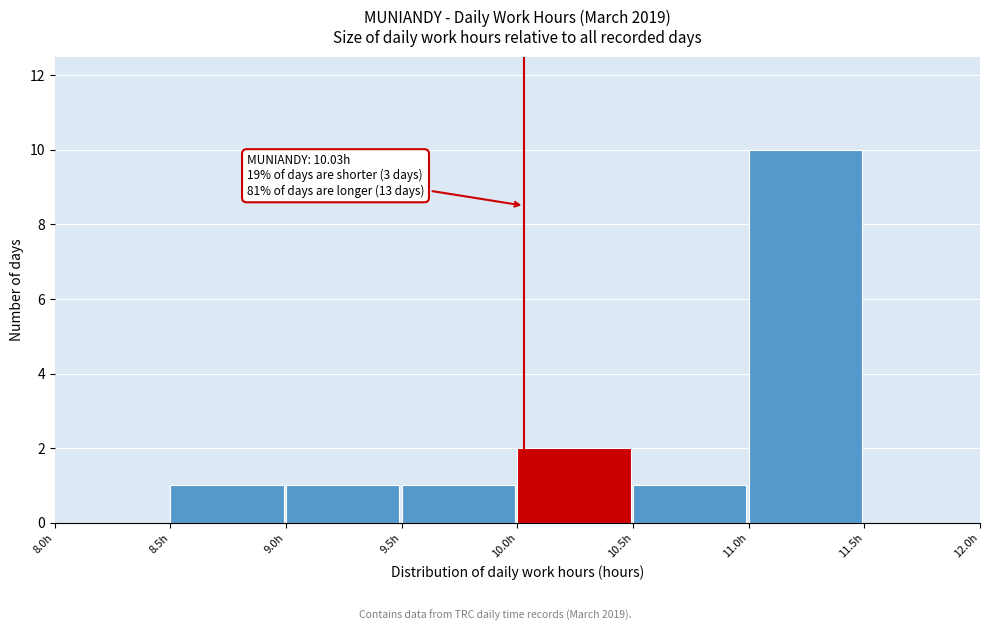

Which range on the x-axis has the tallest bar?

11.0 to 11.5